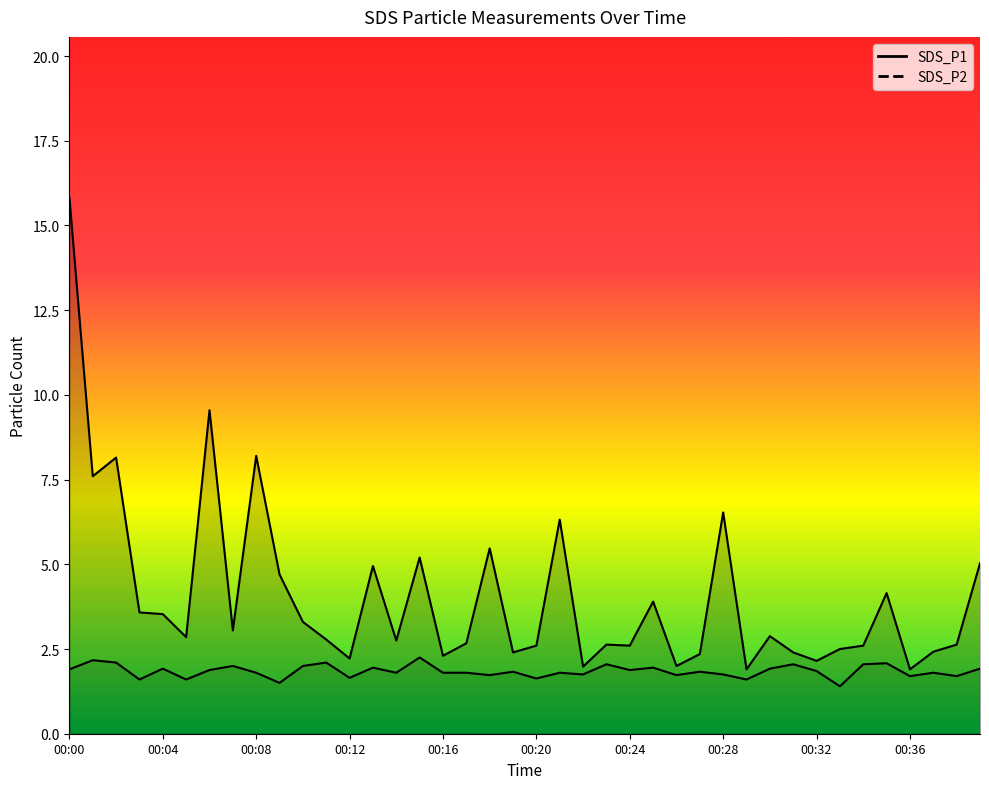

How many interior local peaks does the SDS_P1 series have?

12